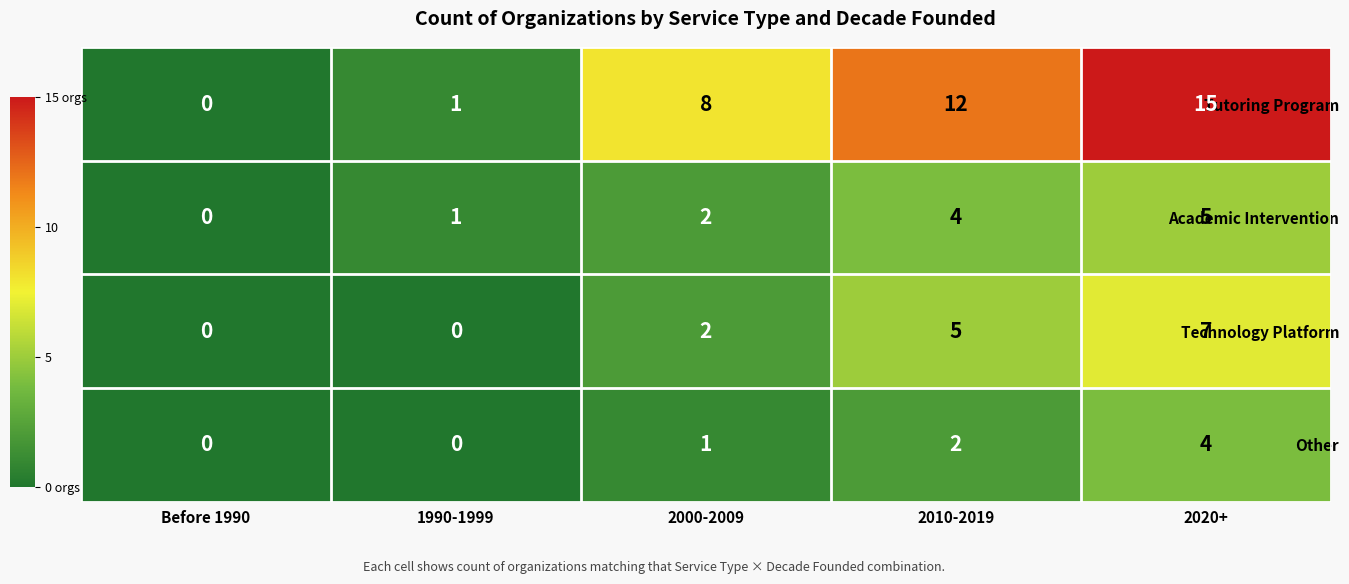

Which series changed the most between 2000-2009 and 2010-2019?

Tutoring Program